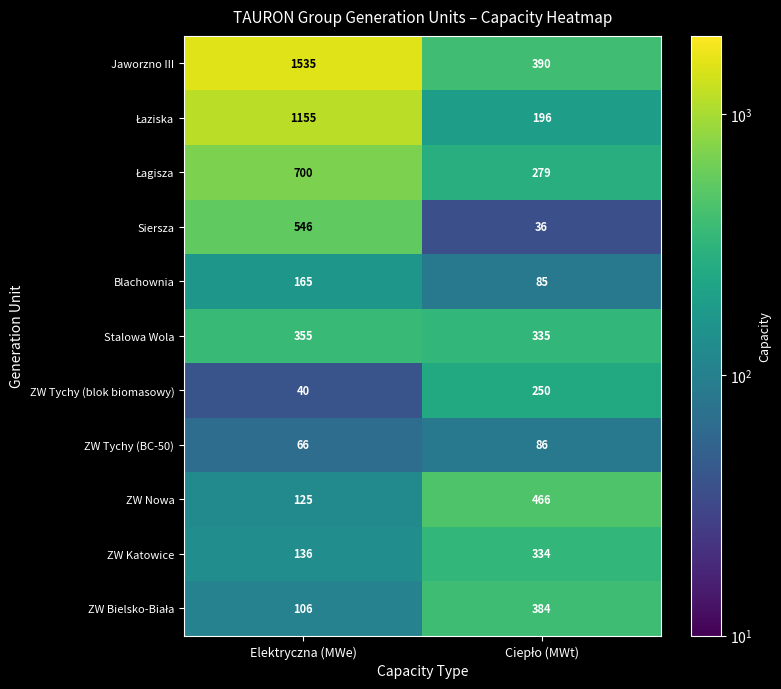

What is the difference between the maximum and minimum values in the Stalowa Wola series?

20